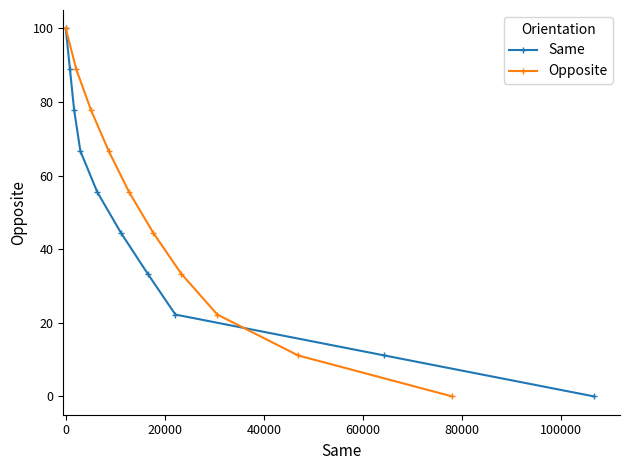

True or false: Same has more than 2 points higher than both neighbors.

False